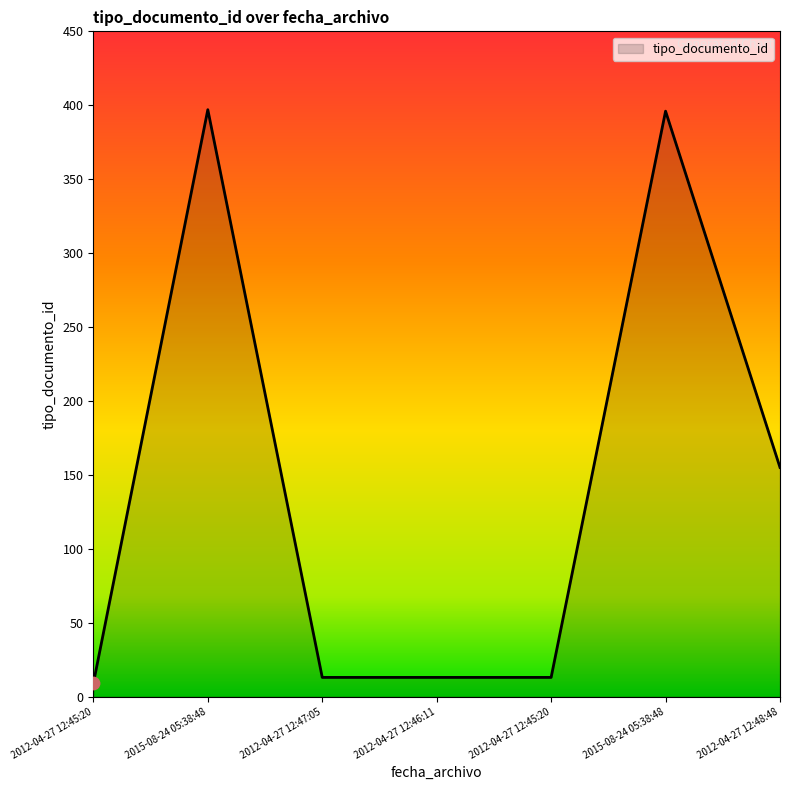

What is the change in value from 2012-04-27 12:47:05 to 2015-08-24 05:38:48?

+383